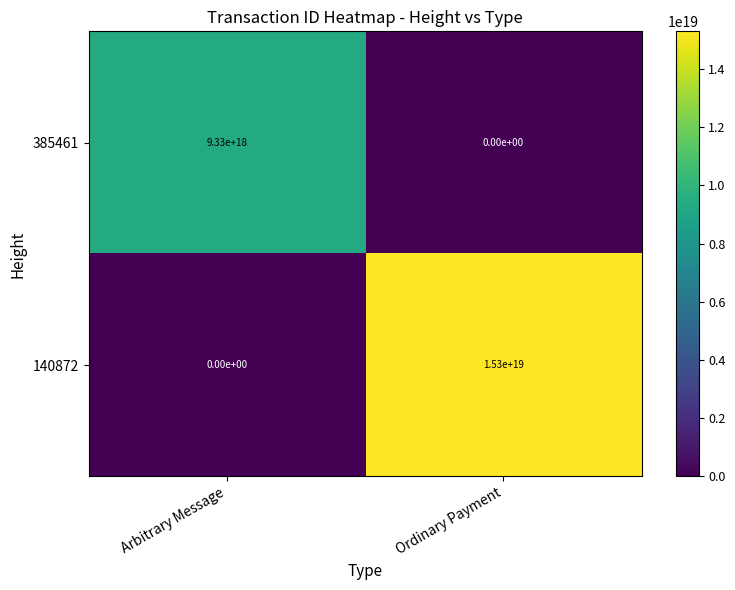

List the labels in order of 140872 value, smallest first.

Arbitrary Message, Ordinary Payment